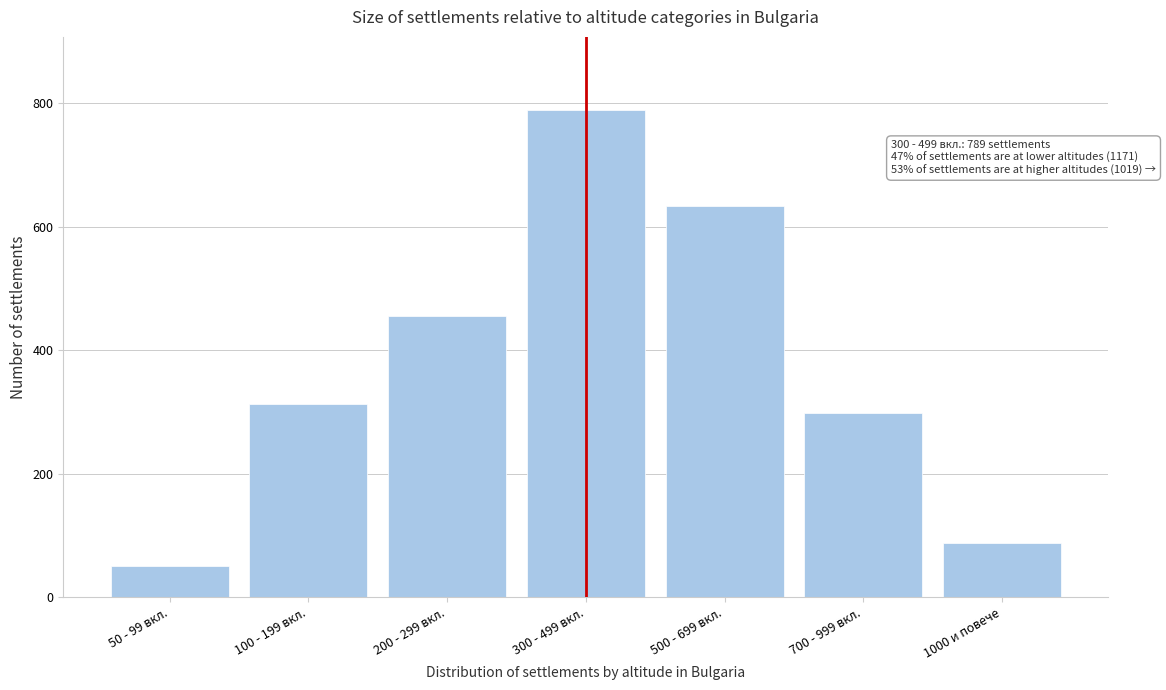

Reading left to right, extract all data points from this chart.

51	312	456	789	634	298	87